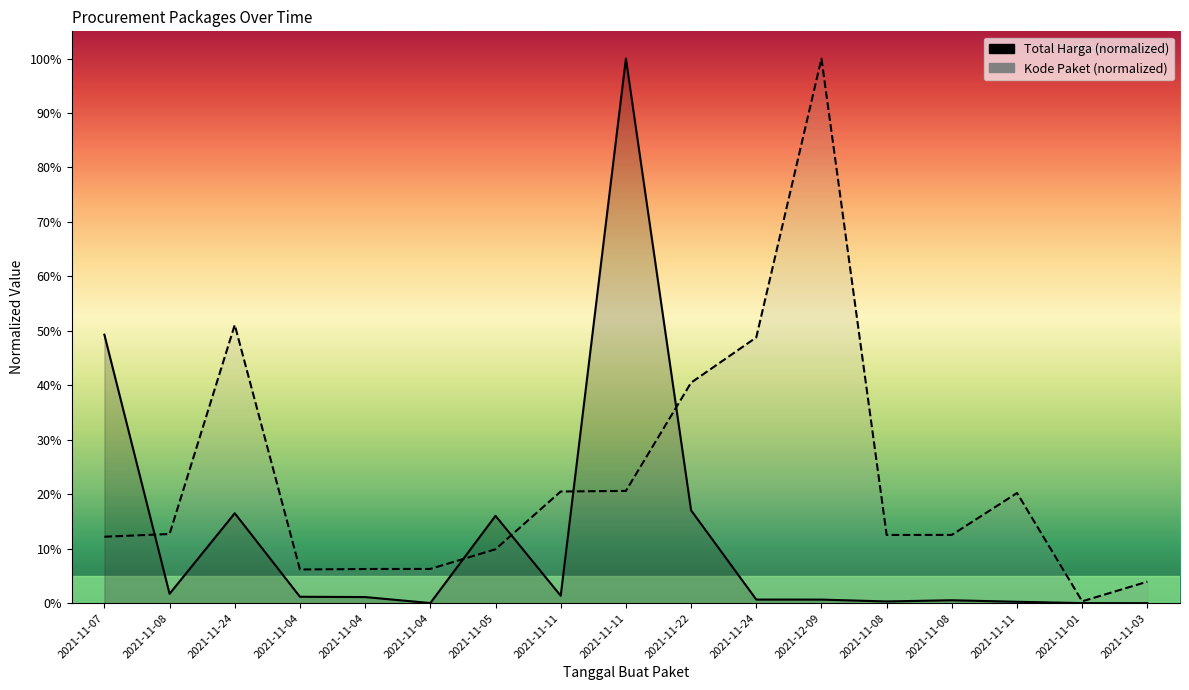

What is the greatest value displayed?

100.0